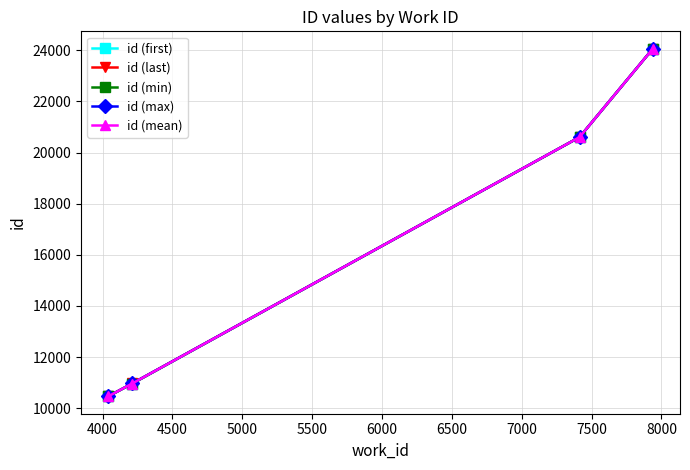

True or false: id (max) and id (mean) cross at least once.

False